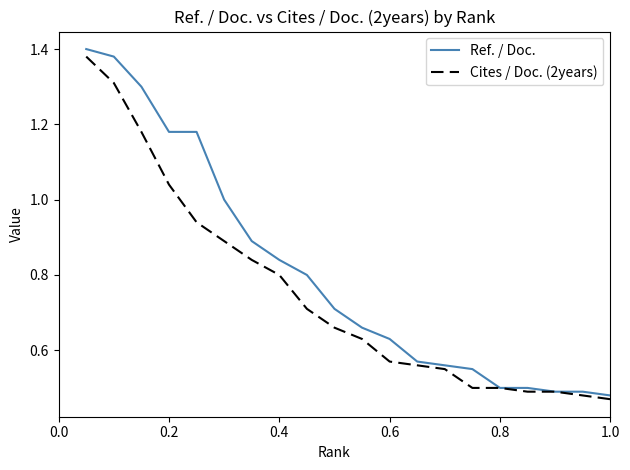

Which series has the largest total across all categories?

Ref. / Doc.